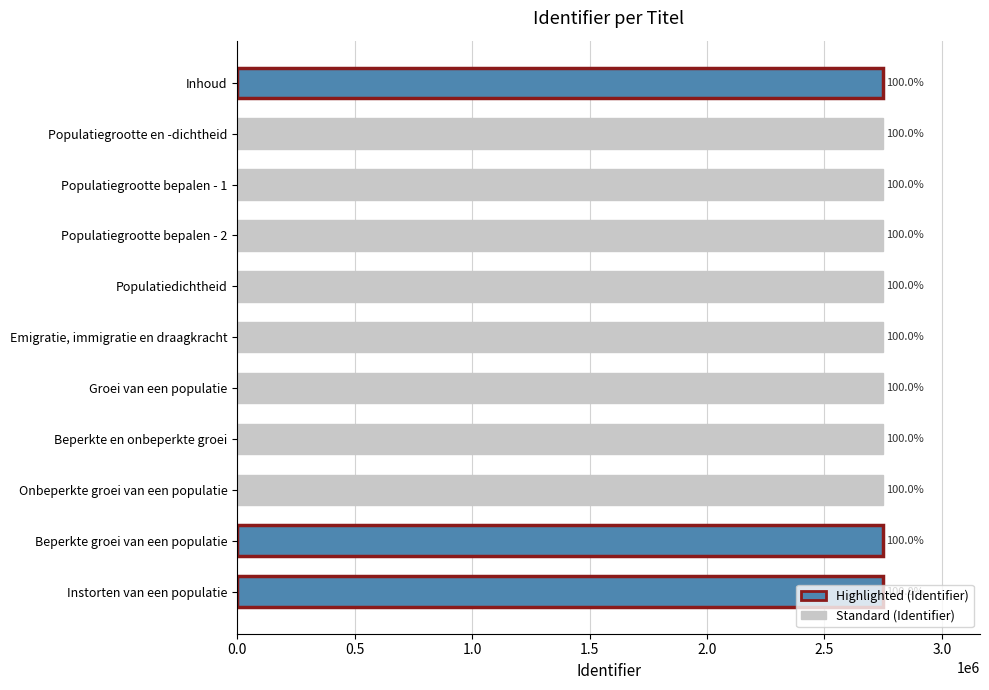

Does the chart contain any negative values?

No